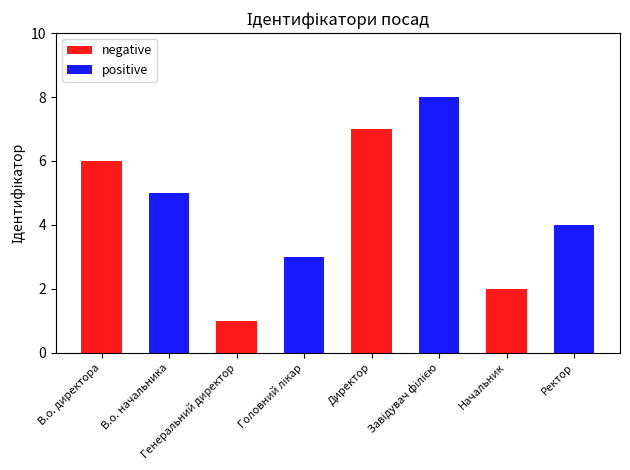

Rank the categories by negative value from lowest to highest.

В.о. начальника, Головний лікар, Завідувач філією, Ректор, Генеральний директор, Начальник, В.о. директора, Директор